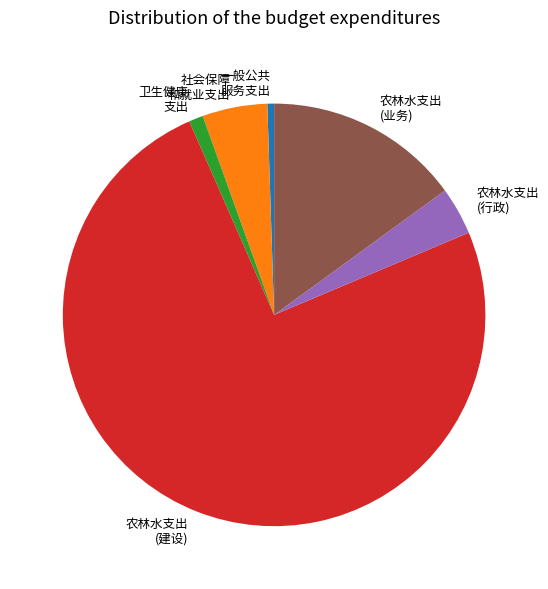

Count the number of slices in the pie.

6